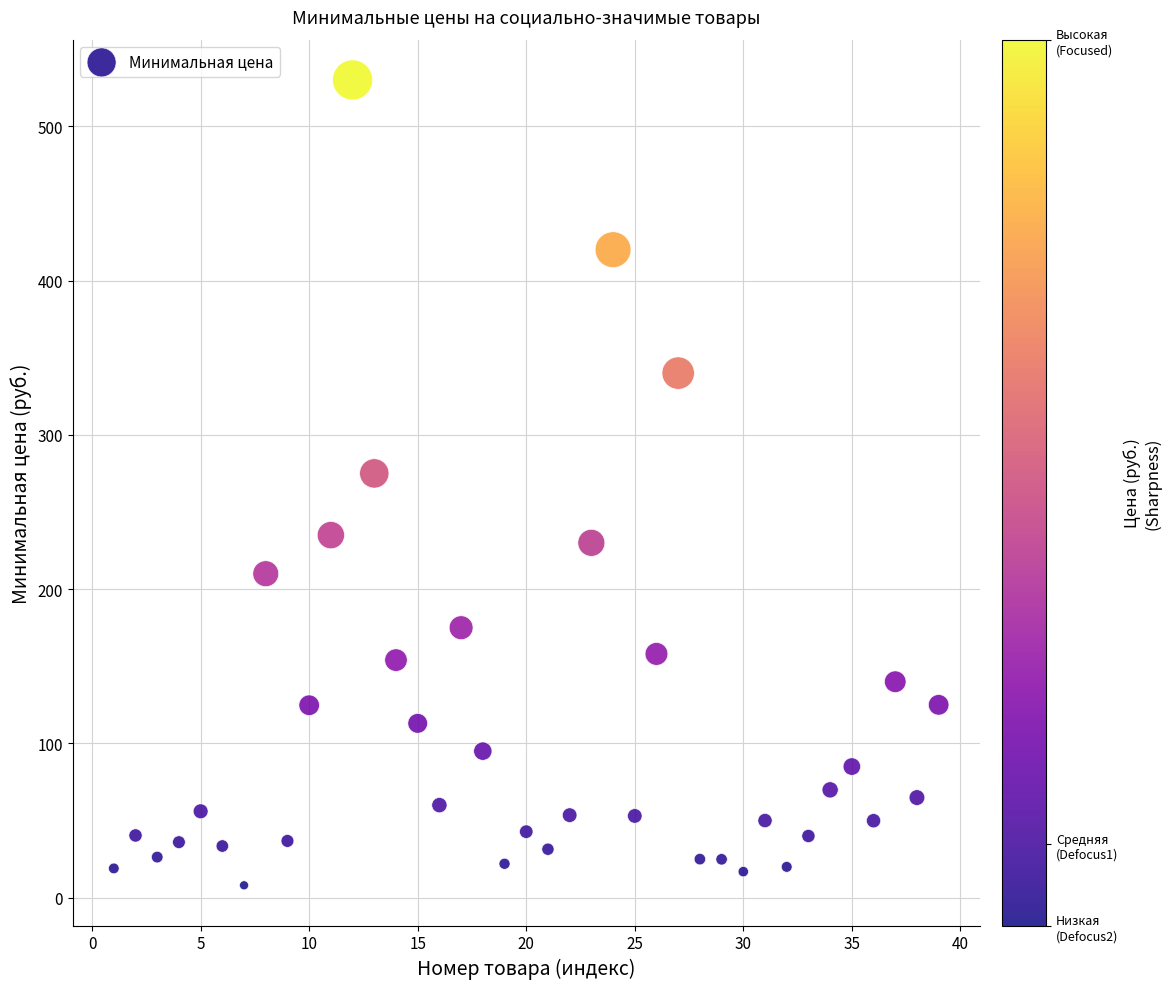

What Y value in the scatter plot is closest to 269?

275.0